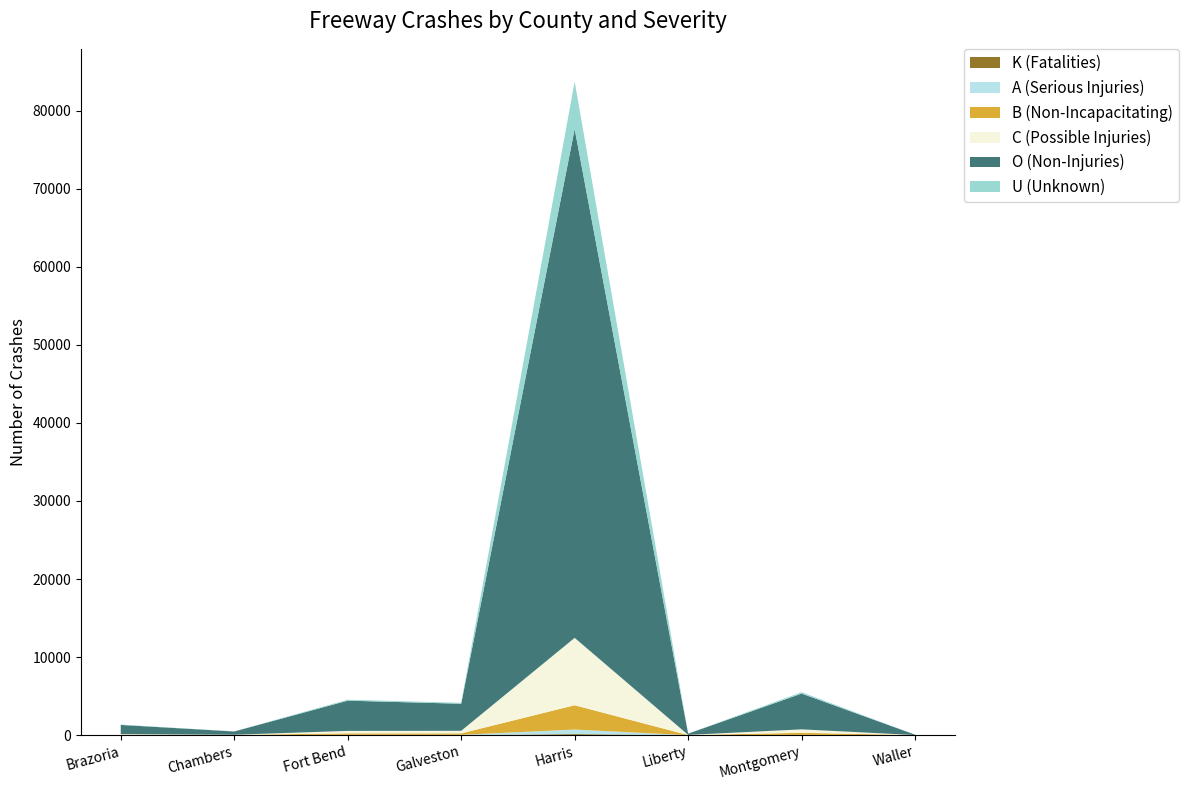

Reading left to right, transcribe all the data shown in this chart.

K (Fatalities): Brazoria=4	Chambers=0	Fort Bend=11	Galveston=6	Harris=146	Liberty=4	Montgomery=7	Waller=4
A (Serious Injuries): Brazoria=12	Chambers=5	Fort Bend=38	Galveston=44	Harris=585	Liberty=5	Montgomery=40	Waller=4
B (Non-Incapacitating): Brazoria=58	Chambers=33	Fort Bend=194	Galveston=189	Harris=3112	Liberty=11	Montgomery=266	Waller=9
C (Possible Injuries): Brazoria=74	Chambers=27	Fort Bend=313	Galveston=328	Harris=8629	Liberty=26	Montgomery=440	Waller=9
O (Non-Injuries): Brazoria=1174	Chambers=418	Fort Bend=3872	Galveston=3467	Harris=65157	Liberty=160	Montgomery=4580	Waller=47
U (Unknown): Brazoria=42	Chambers=10	Fort Bend=122	Galveston=117	Harris=6088	Liberty=4	Montgomery=179	Waller=0